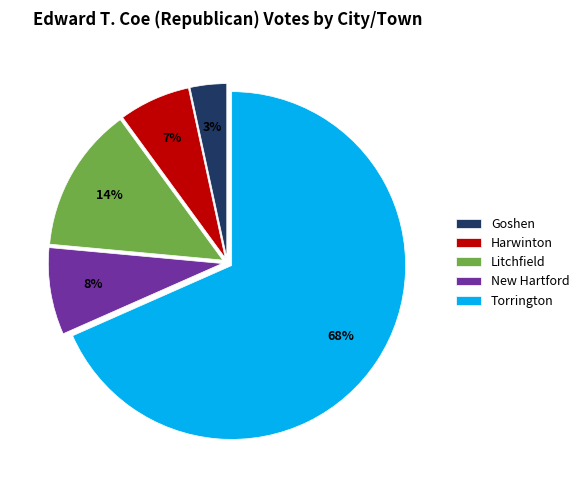

To the nearest percent, what is the average slice percentage?

20%